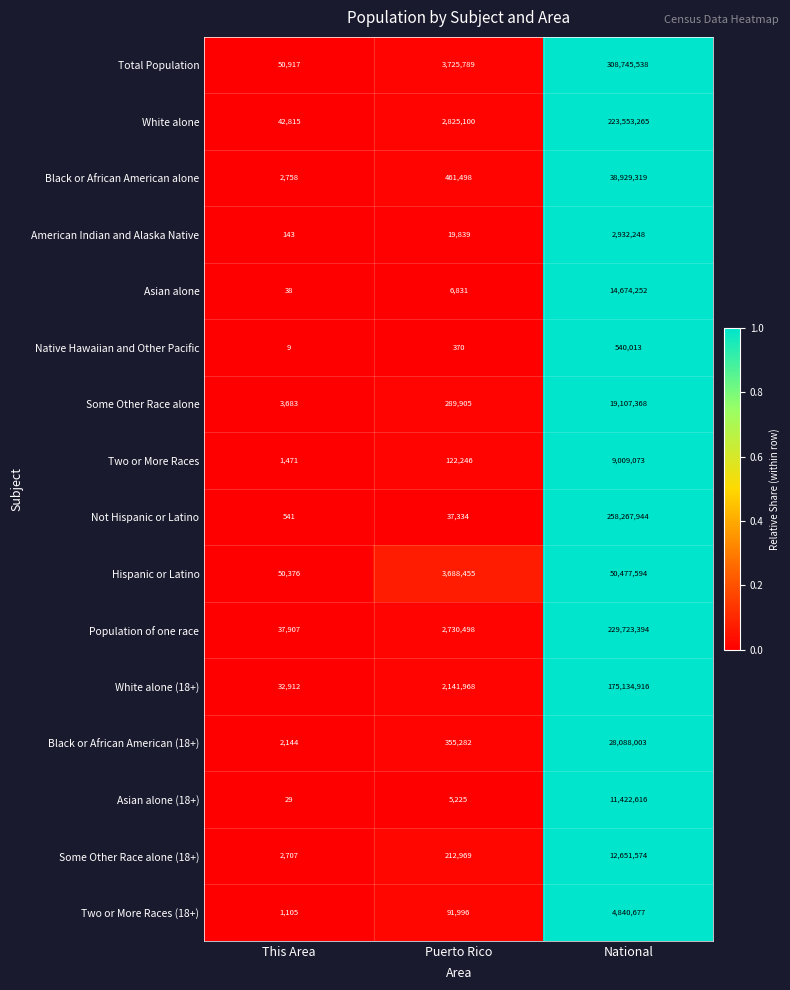

Which category has the lowest value across all series?

This Area